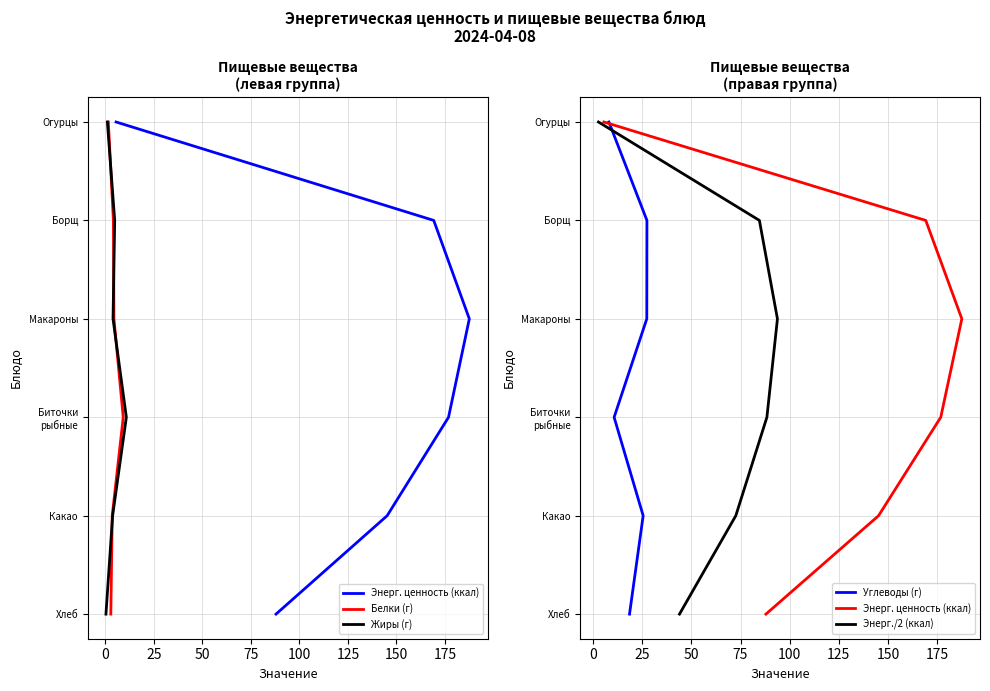

Count the Жиры (г) values in the range 1 to 4.

4